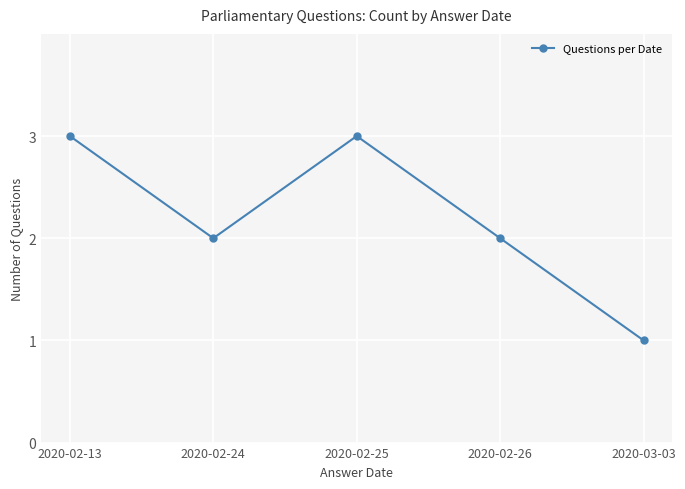

What is the minimum value shown in the chart?

1